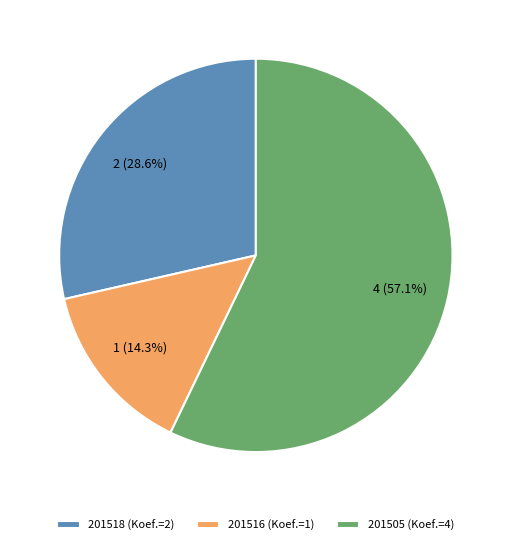

Approximately how many times larger is the value at 201518 compared to 201505?

0.5